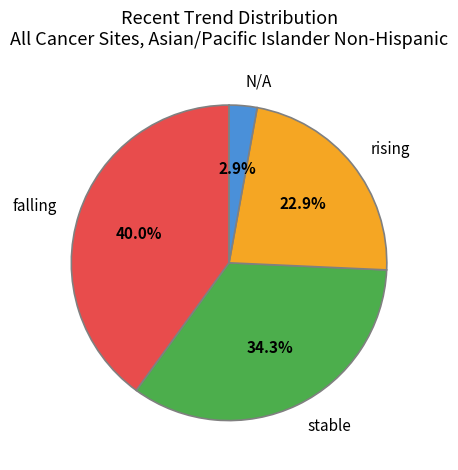

What is the ratio of the value at falling to the value at stable?

1.2